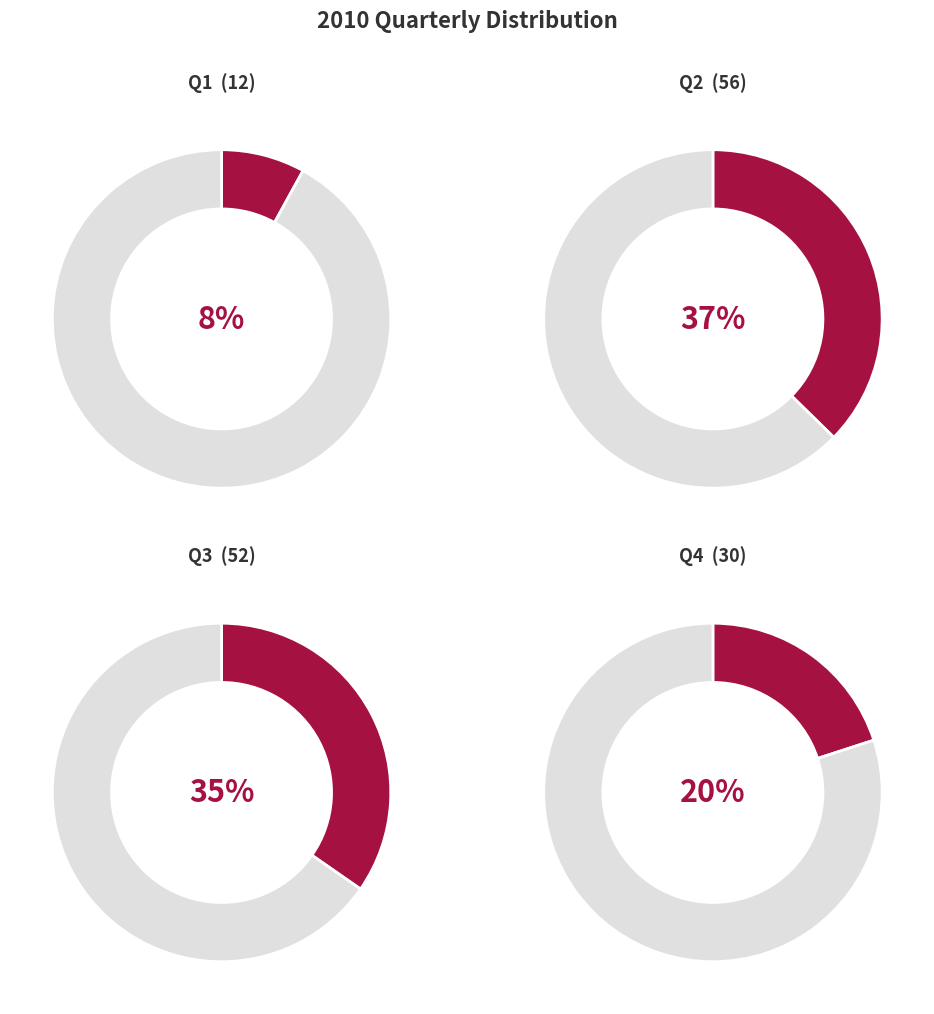

How many segments does this pie chart have?

4